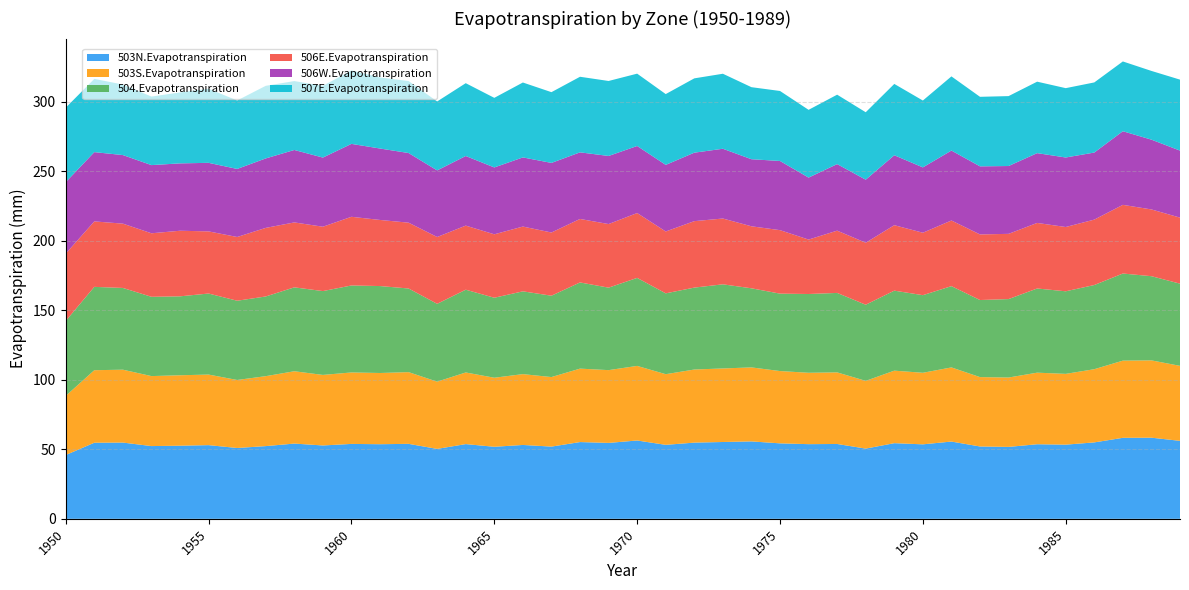

Reading left to right, transcribe all the data shown in this chart.

503N.Evapotranspiration: 1950=45.9	1951=54.7	1952=54.8	1953=52.3	1954=52.6	1955=53.0	1956=50.9	1957=52.3	1958=54.1	1959=52.7	1960=53.9	1961=53.6	1962=53.9	1963=50.3	1964=53.7	1965=51.8	1966=53.1	1967=51.9	1968=55.2	1969=54.6	1970=56.3	1971=53.2	1972=54.8	1973=55.2	1974=55.7	1975=54.3	1976=53.7	1977=53.8	1978=50.5	1979=54.4	1980=53.6	1981=55.6	1982=52.0	1983=51.7	1984=53.6	1985=53.3	1986=54.9	1987=58.2	1988=58.3	1989=56.1
503S.Evapotranspiration: 1950=42.5	1951=52.1	1952=52.4	1953=50.3	1954=50.6	1955=50.7	1956=48.9	1957=50.3	1958=52.0	1959=50.7	1960=51.4	1961=51.2	1962=51.6	1963=48.4	1964=51.5	1965=49.6	1966=50.9	1967=50.0	1968=52.8	1969=52.3	1970=53.6	1971=50.8	1972=52.6	1973=52.9	1974=53.2	1975=52.0	1976=51.3	1977=51.5	1978=48.7	1979=52.1	1980=51.5	1981=53.3	1982=49.9	1983=49.9	1984=51.5	1985=50.9	1986=52.6	1987=55.5	1988=55.6	1989=53.9
504.Evapotranspiration: 1950=53.9	1951=59.9	1952=58.8	1953=57.0	1954=56.8	1955=58.3	1956=57.0	1957=57.3	1958=60.3	1959=60.3	1960=62.5	1961=62.5	1962=60.1	1963=56.0	1964=59.5	1965=57.5	1966=59.5	1967=58.5	1968=62.0	1969=59.3	1970=63.3	1971=58.1	1972=58.9	1973=60.5	1974=56.9	1975=55.7	1976=56.6	1977=57.1	1978=54.7	1979=57.5	1980=55.8	1981=58.4	1982=55.4	1983=56.4	1984=60.5	1985=59.4	1986=60.5	1987=62.6	1988=60.5	1989=59.1
506E.Evapotranspiration: 1950=48.4	1951=47.1	1952=46.2	1953=45.7	1954=47.2	1955=44.7	1956=45.8	1957=49.3	1958=46.7	1959=46.3	1960=49.4	1961=47.5	1962=47.3	1963=48.1	1964=46.1	1965=45.6	1966=46.6	1967=45.4	1968=45.7	1969=45.7	1970=46.6	1971=44.5	1972=47.8	1973=47.3	1974=44.6	1975=45.6	1976=39.1	1977=44.8	1978=44.6	1979=47.1	1980=44.9	1981=47.2	1982=47.2	1983=46.9	1984=47.1	1985=46.2	1986=47.0	1987=49.4	1988=48.0	1989=47.5
506W.Evapotranspiration: 1950=51.4	1951=49.8	1952=49.3	1953=49.0	1954=48.4	1955=49.3	1956=48.9	1957=49.9	1958=52.1	1959=49.7	1960=52.4	1961=51.4	1962=50.1	1963=47.9	1964=50.1	1965=48.1	1966=49.7	1967=50.0	1968=47.9	1969=49.0	1970=48.2	1971=47.9	1972=49.2	1973=50.2	1974=48.2	1975=49.7	1976=44.6	1977=47.9	1978=45.3	1979=50.3	1980=47.0	1981=50.3	1982=48.9	1983=48.8	1984=50.2	1985=50.0	1986=48.2	1987=52.9	1988=50.2	1989=48.2
507E.Evapotranspiration: 1950=53.6	1951=52.7	1952=50.7	1953=49.3	1954=51.0	1955=53.3	1956=49.2	1957=52.2	1958=49.5	1959=51.6	1960=52.8	1961=51.1	1962=51.8	1963=49.6	1964=52.4	1965=50.0	1966=53.9	1967=50.9	1968=54.3	1969=53.9	1970=52.0	1971=50.9	1972=53.4	1973=53.9	1974=51.8	1975=50.3	1976=48.7	1977=49.9	1978=48.5	1979=51.3	1980=48.1	1981=53.3	1982=50.0	1983=50.3	1984=51.4	1985=49.9	1986=50.4	1987=50.2	1988=49.4	1989=51.0